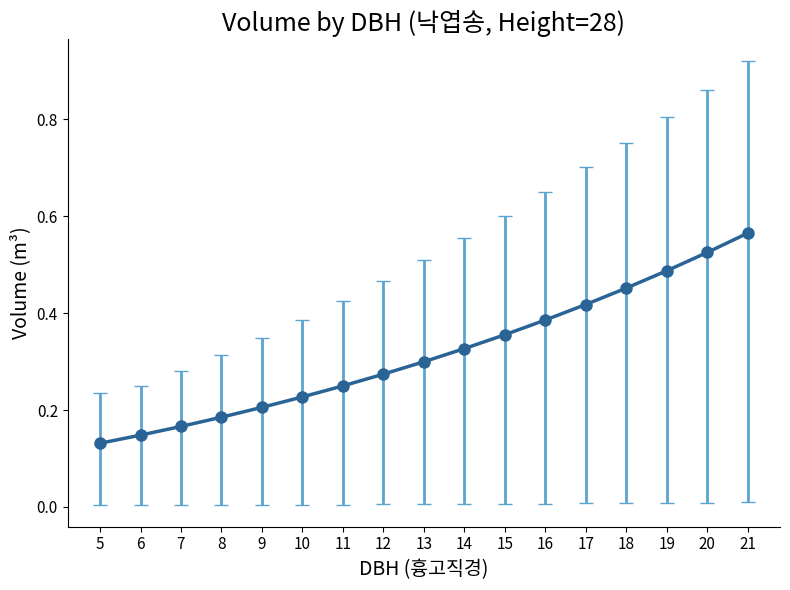

How many lines are shown in the chart?

1